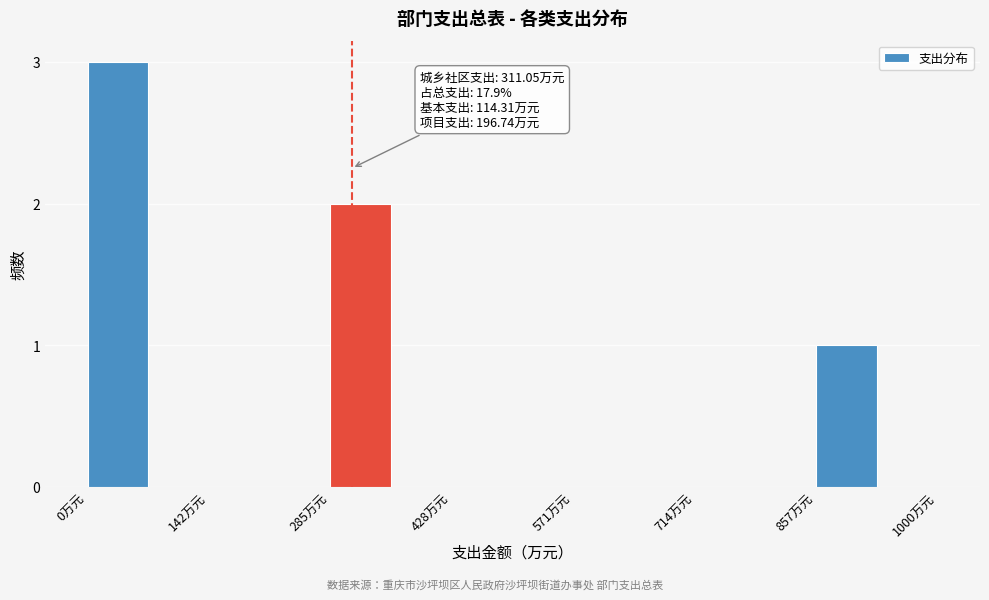

Read against the x-axis, roughly where is the centre of the tallest bar?

40